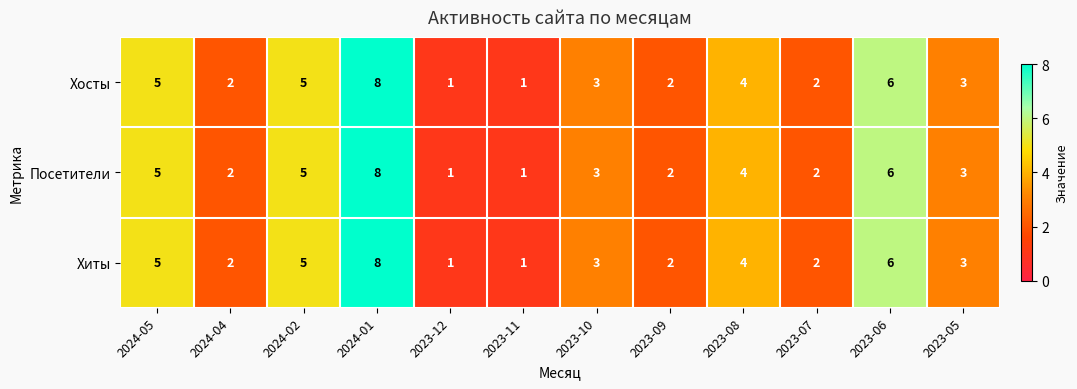

What is the smallest value displayed?

1